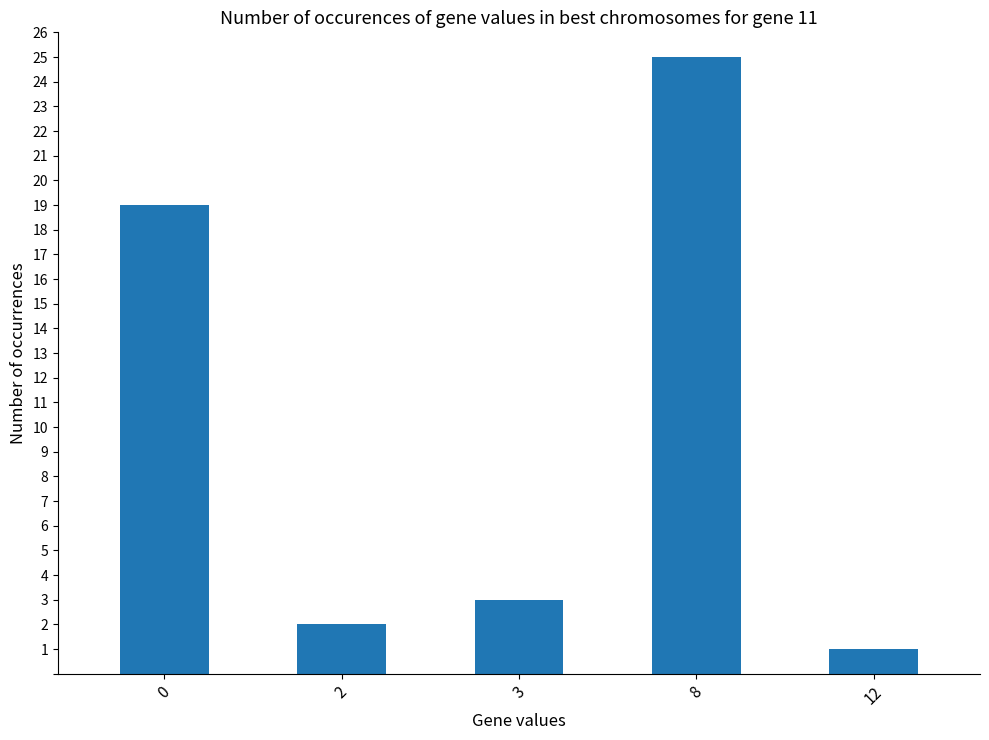

What is the difference between the maximum and minimum values?

24